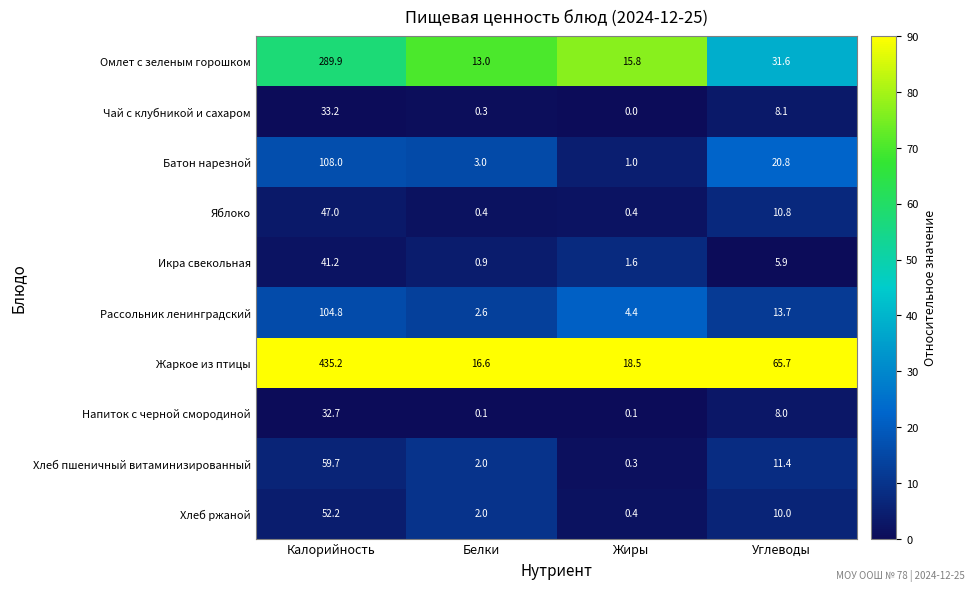

At which label does Жаркое из птицы first exceed 65?

Калорийность